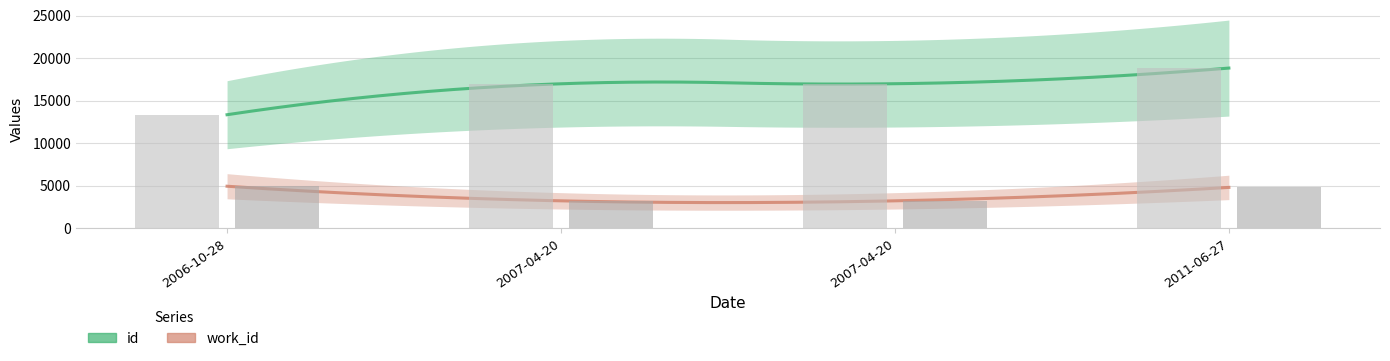

Which category has the highest value across all series?

2011-06-27